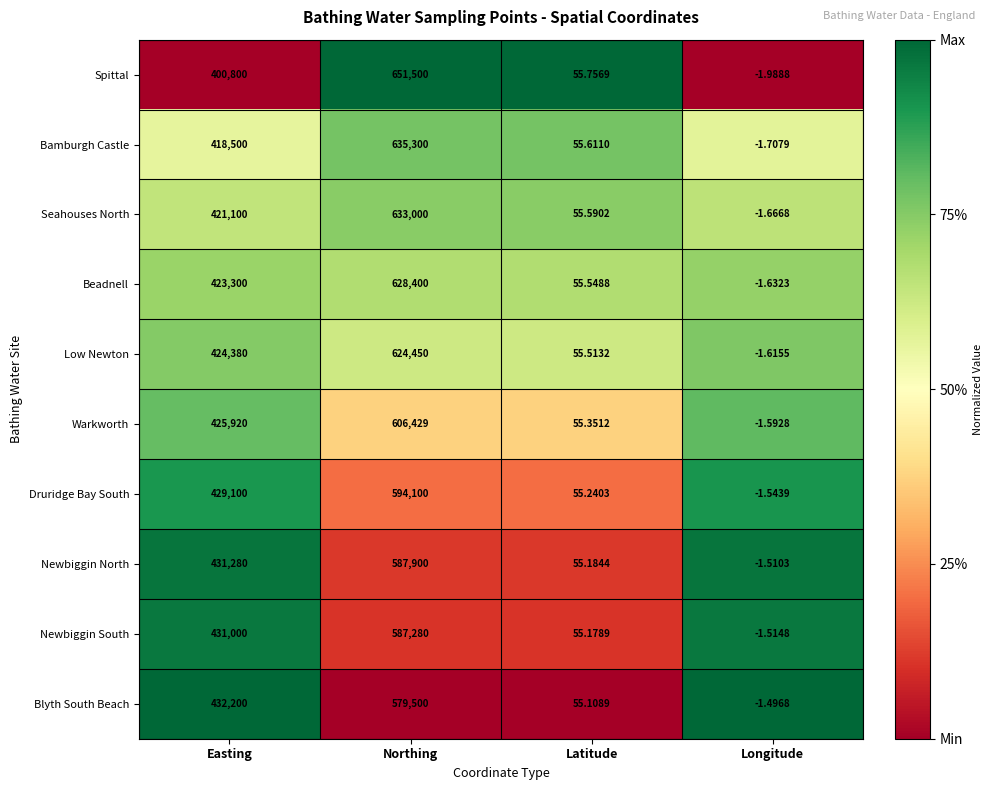

Between Latitude and Longitude, which series saw the biggest shift?

Spittal